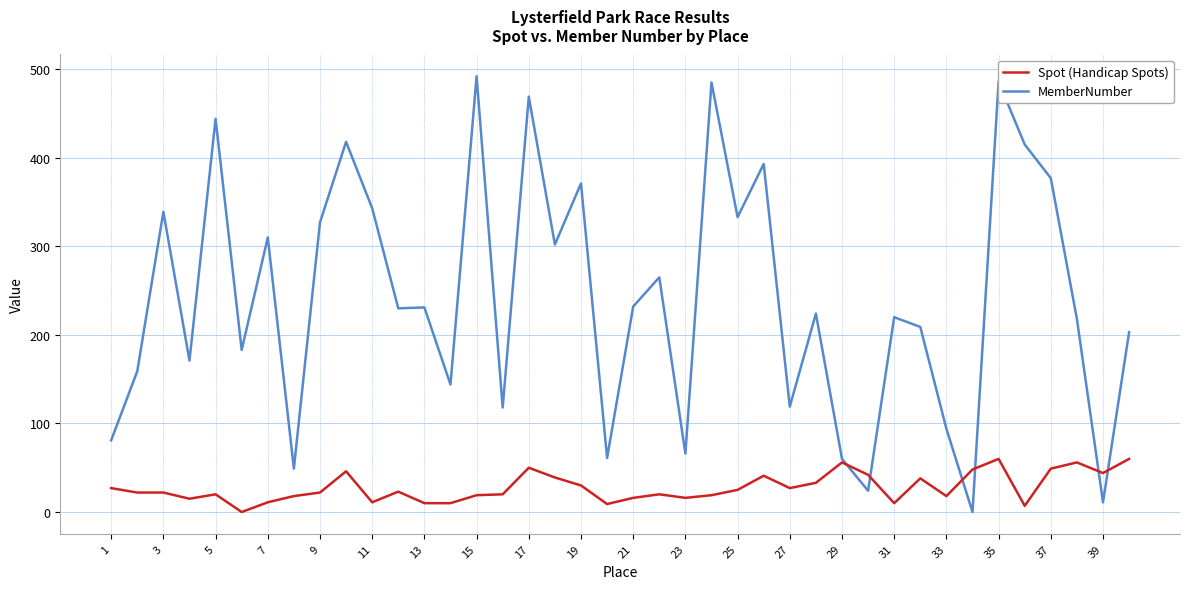

True or false: Spot (Handicap Spots) has more than 0 interior local peaks.

True